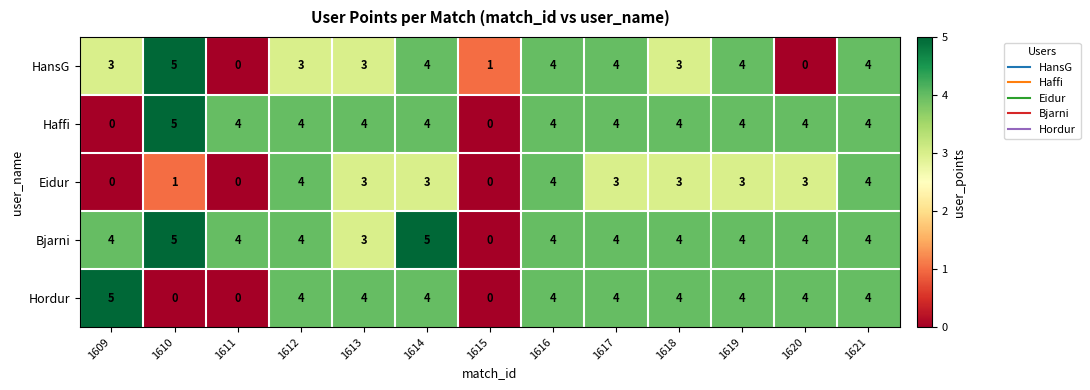

At how many categories does at least one series exceed 3?

12